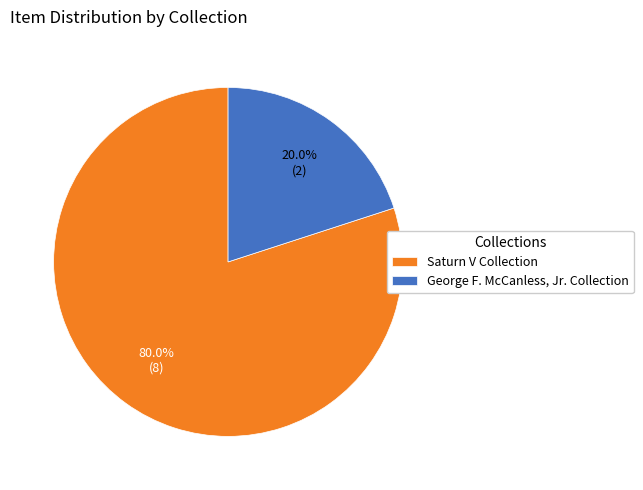

Is George F. McCanless, Jr. Collection the majority of the pie?

No